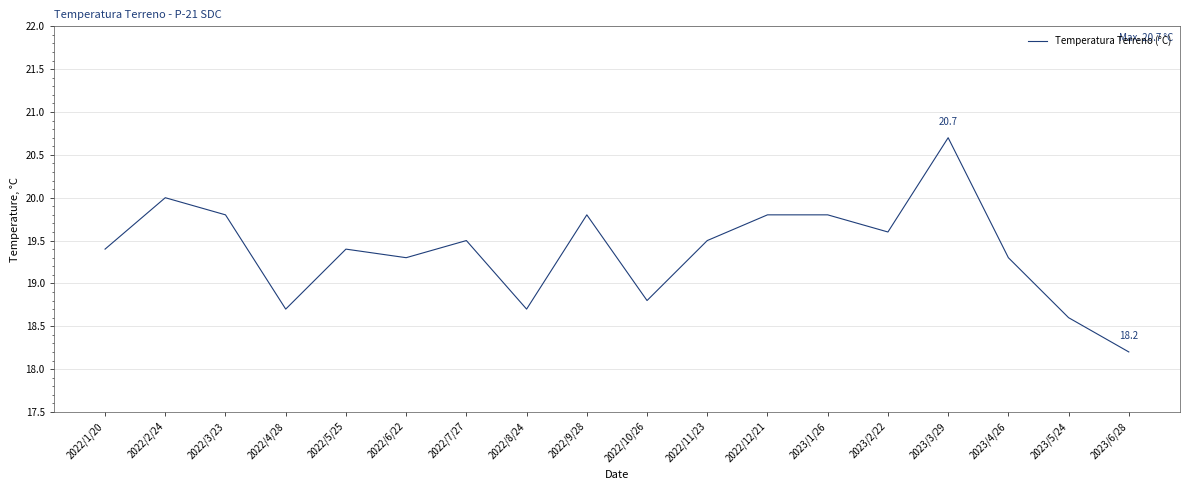

What is the difference between the values at 2022/10/26 and 2022/2/24?

1.2